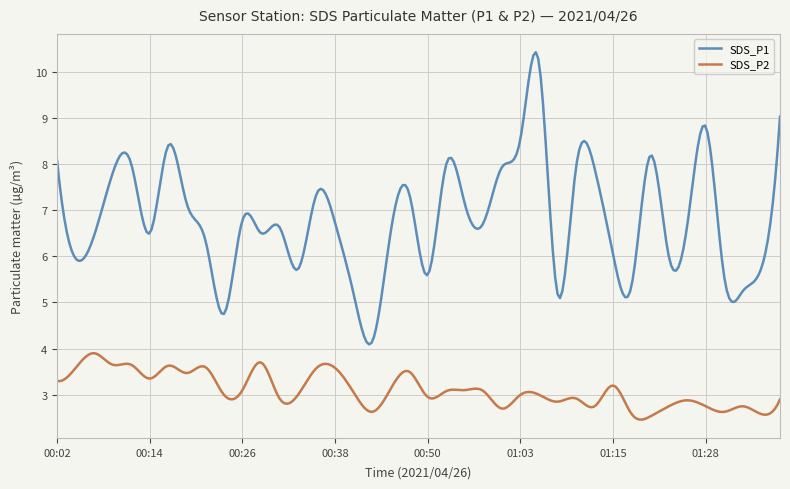

What is the greatest value displayed?

10.4